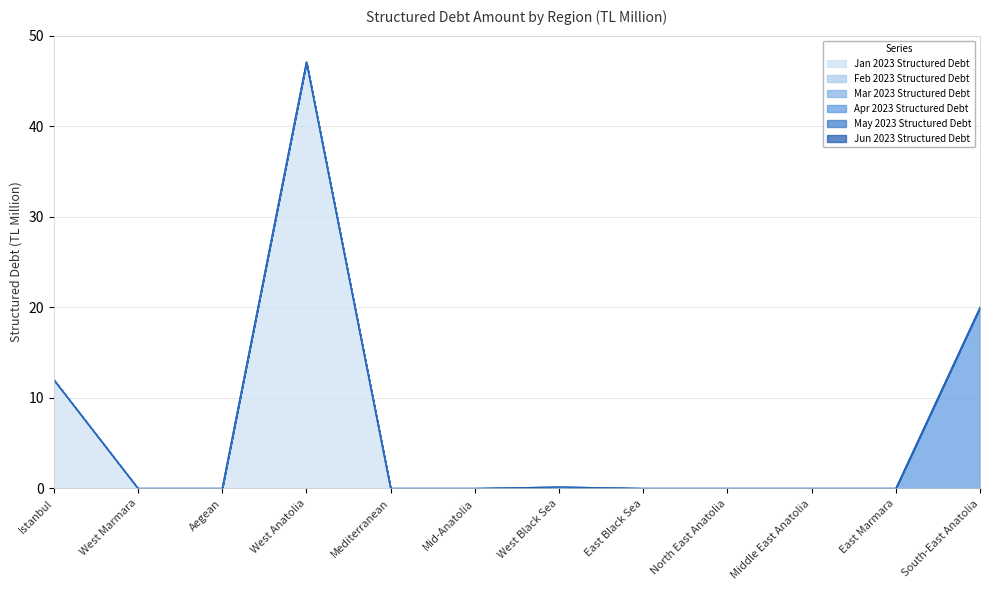

The May 2023 Structured Debt series shows 0.0 at Middle East Anatolia. True or false?

True